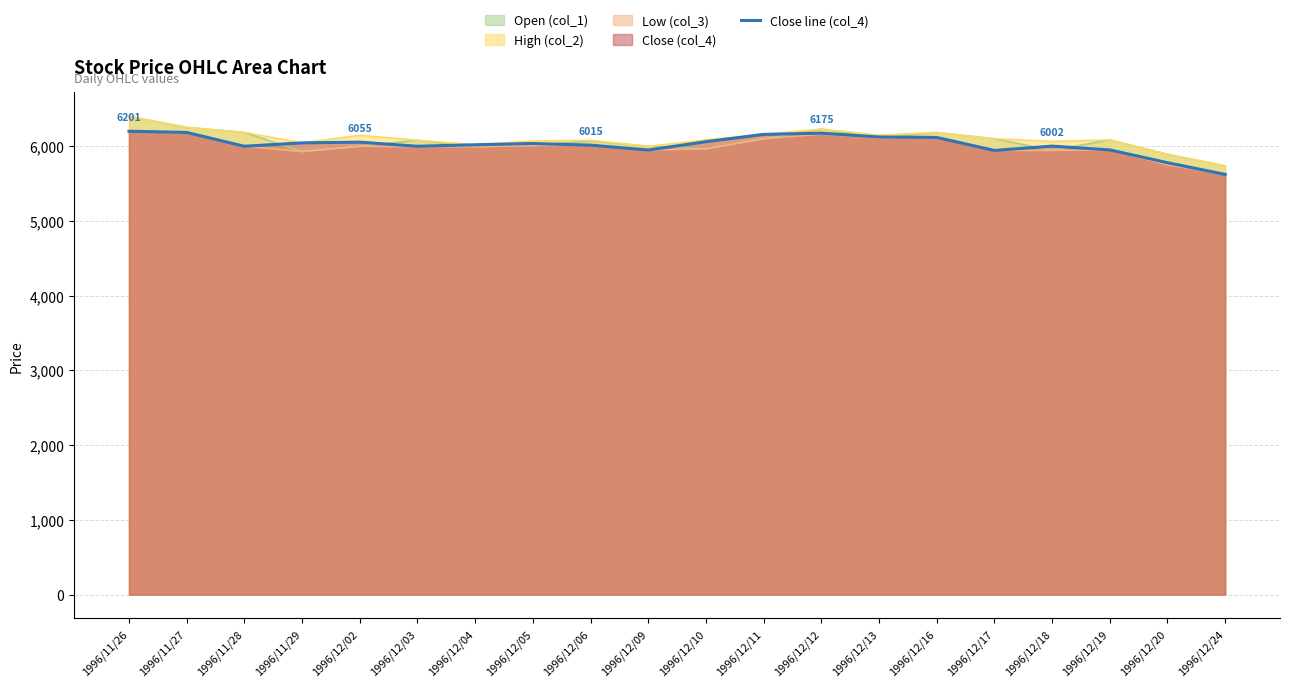

What is the difference between the values at 1996/11/28 and 1996/11/29?

45